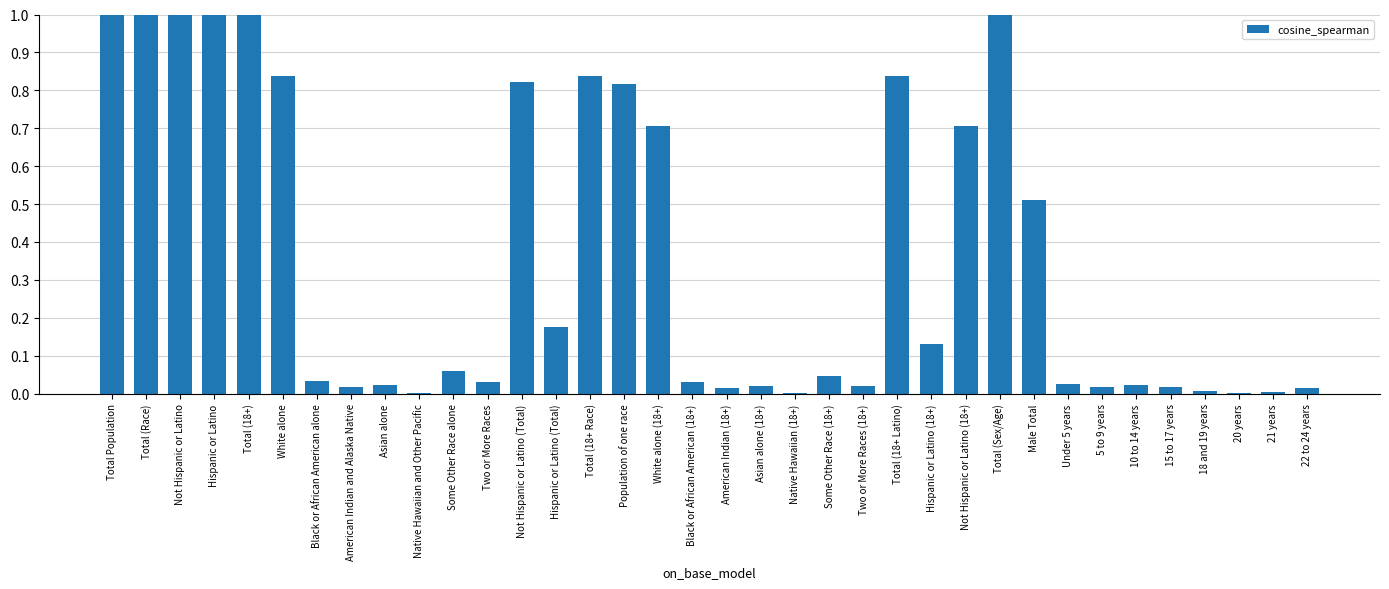

What is the maximum value shown in the chart?

1.0